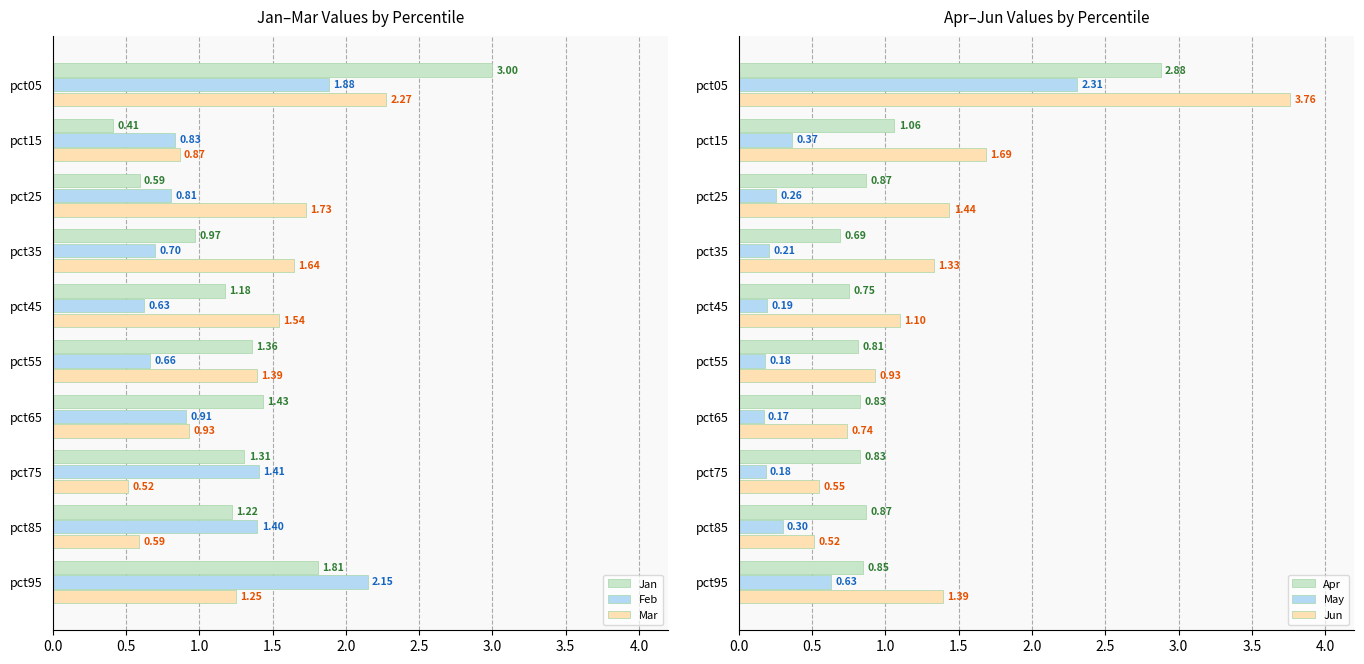

How many bars are there in total?

60